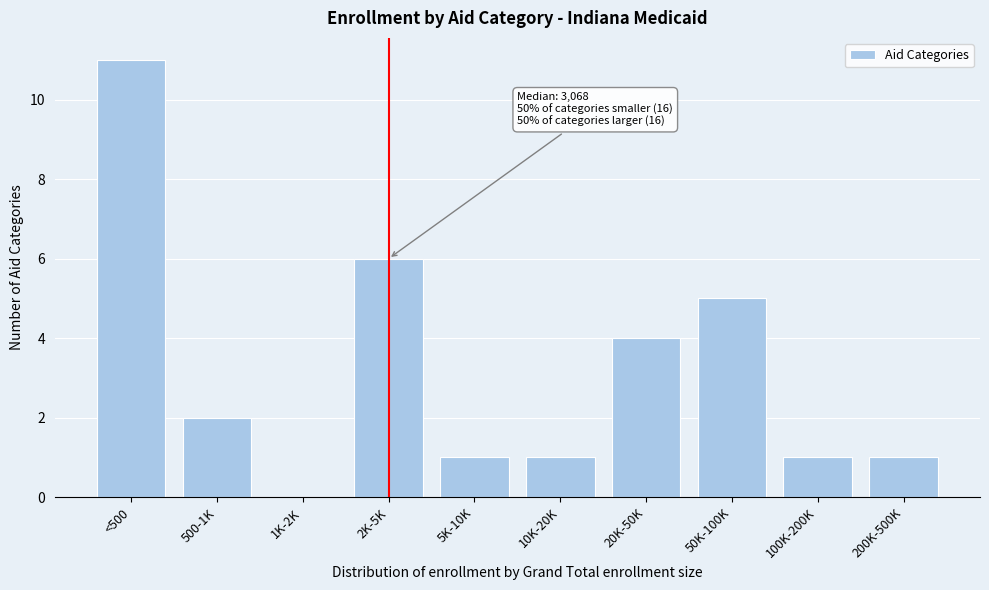

Reading right to left, extract all data points from this chart.

200K-500K=1	100K-200K=1	50K-100K=5	20K-50K=4	10K-20K=1	5K-10K=1	2K-5K=6	1K-2K=0	500-1K=2	<500=11